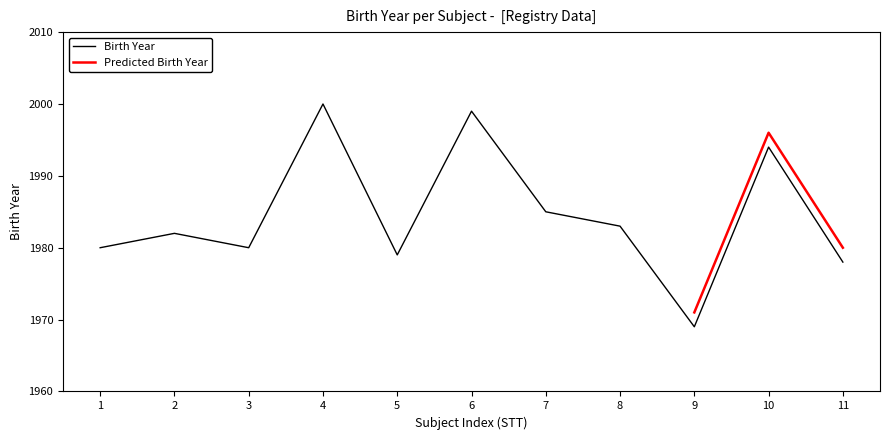

How many data points are less than 1982?

5